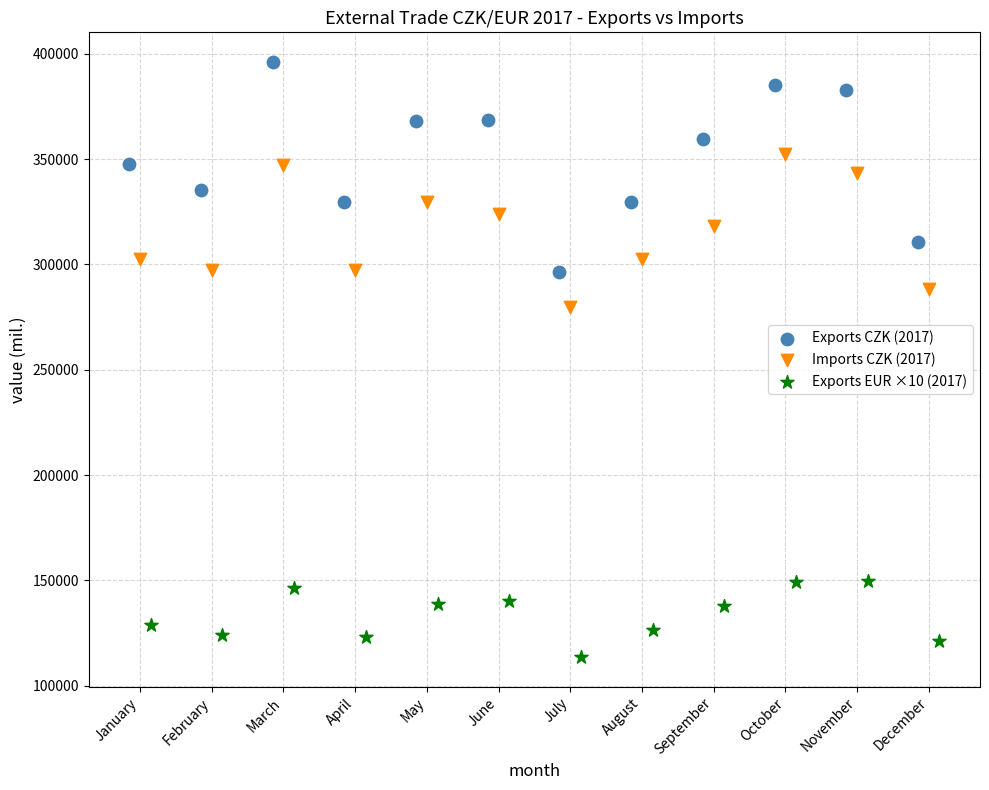

Which series reaches the minimum Y coordinate?

Exports EUR ×10 (2017)